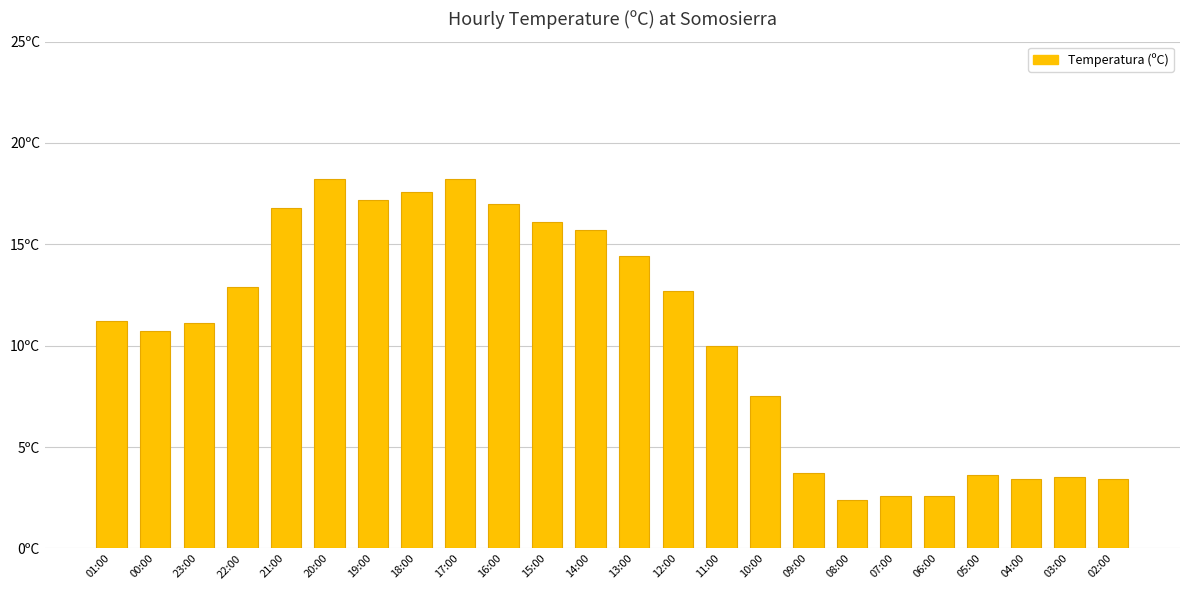

At which label does the data first exceed 11?

01:00